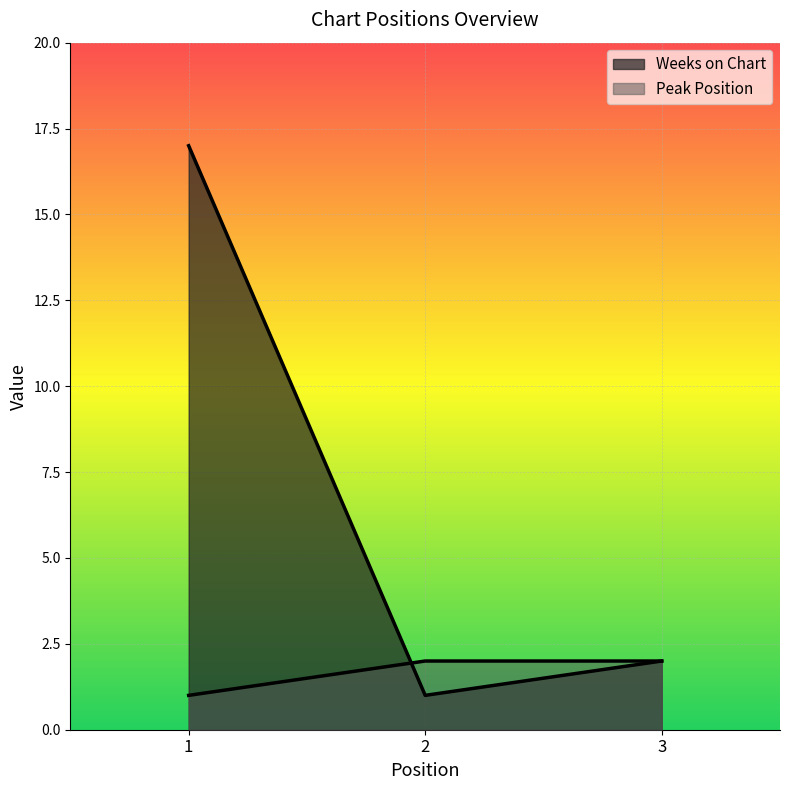

Which series has the largest range (max minus min)?

Weeks on Chart